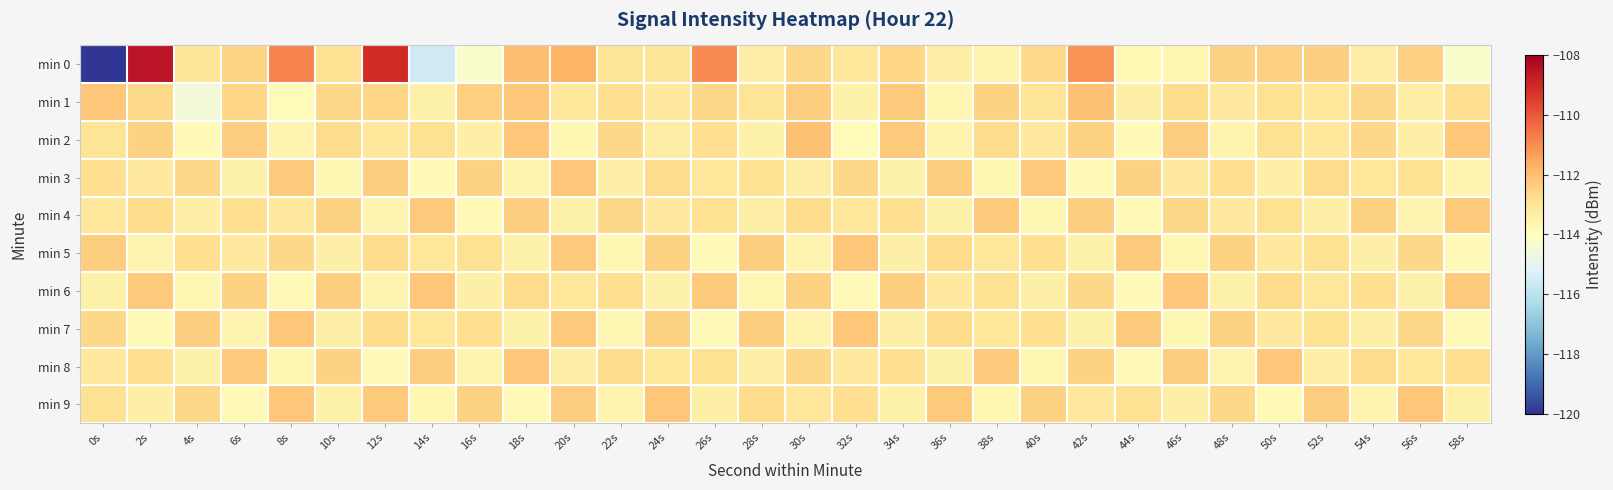

Which label corresponds to the largest value in the chart?

2s